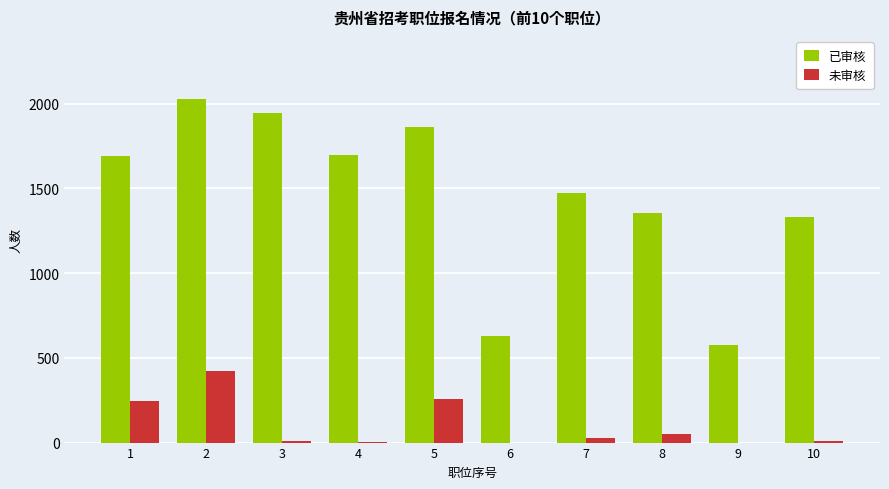

Between 5 and 6, which series saw the biggest shift?

已审核